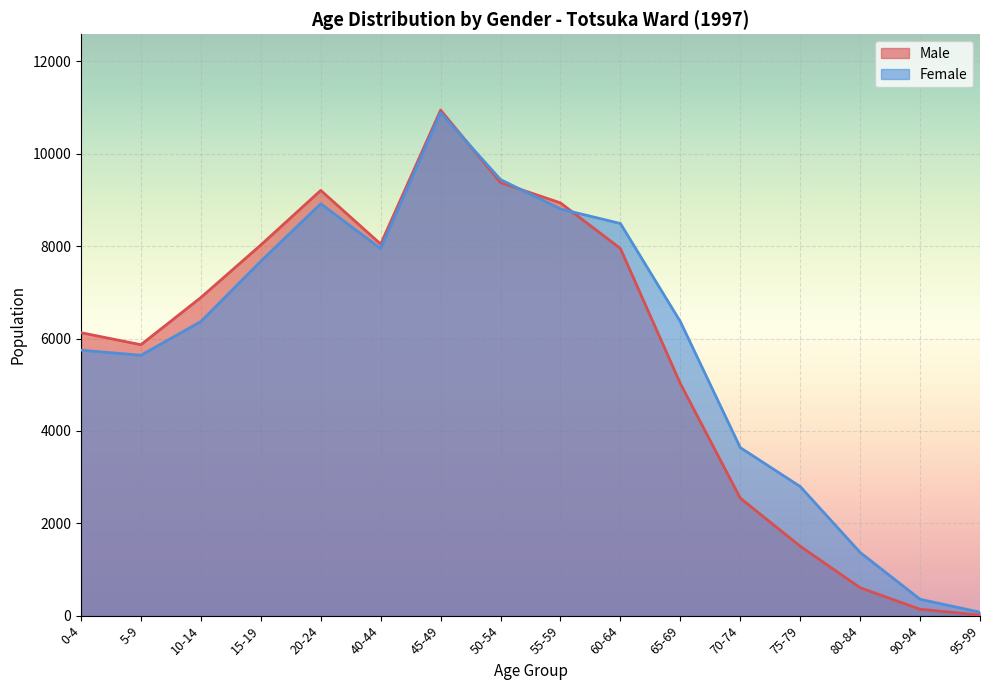

Which has a higher value, 65-69 or 55-59?

55-59